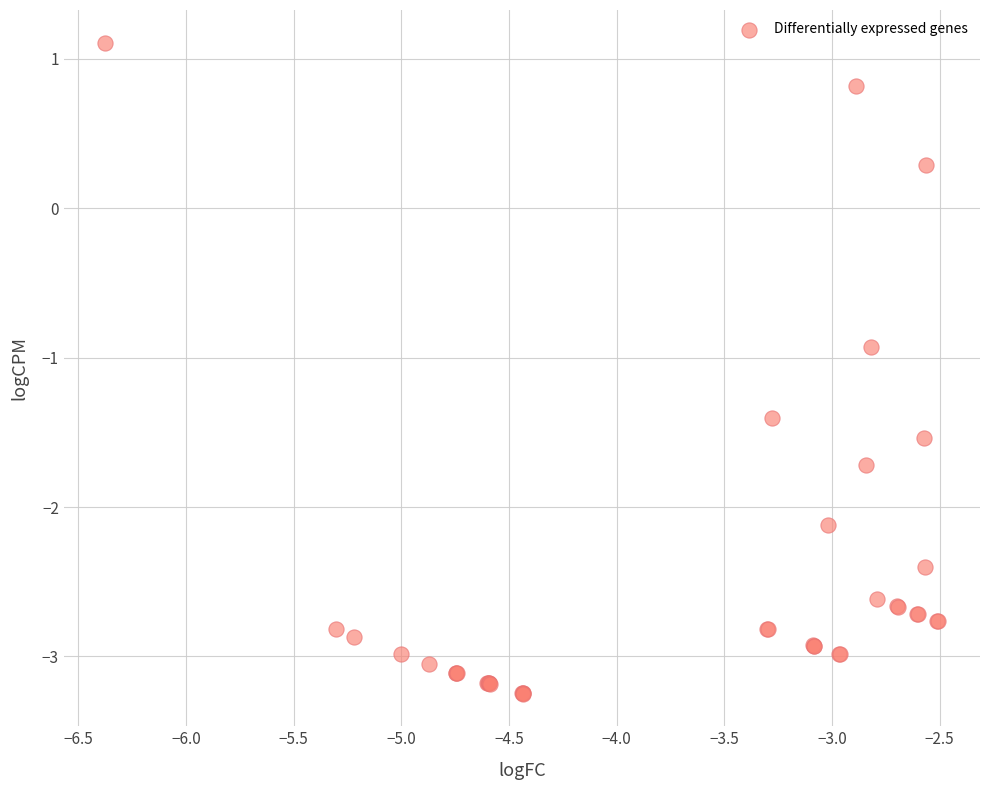

What Y value in the scatter plot is closest to -1?

-0.9